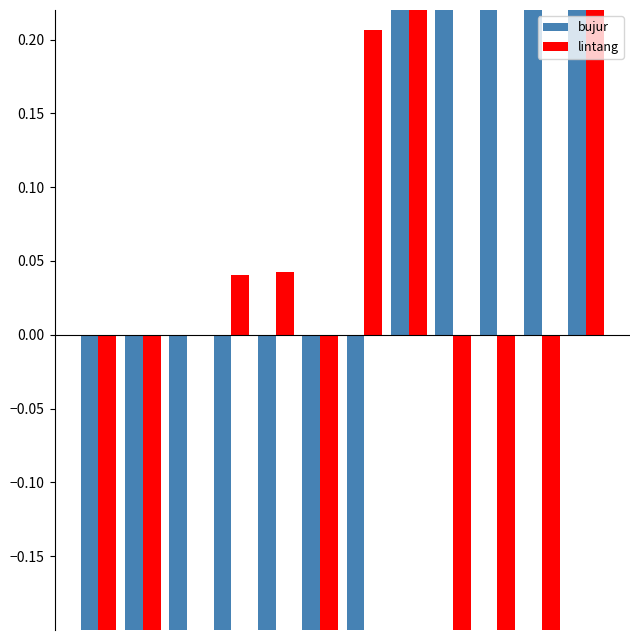

At which label does bujur first exceed 0?

7